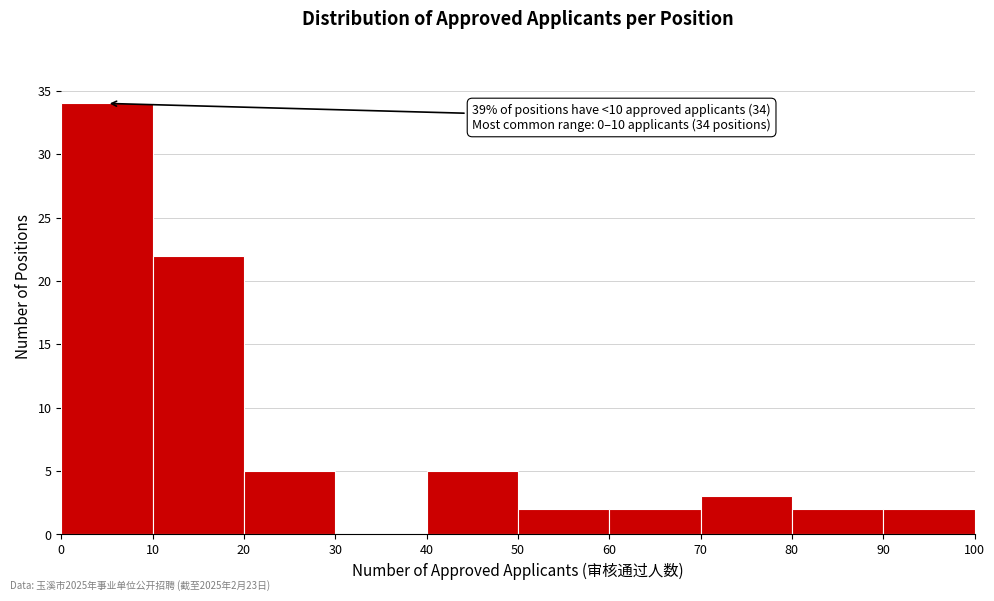

Which range on the x-axis has the tallest bar?

0 to 10